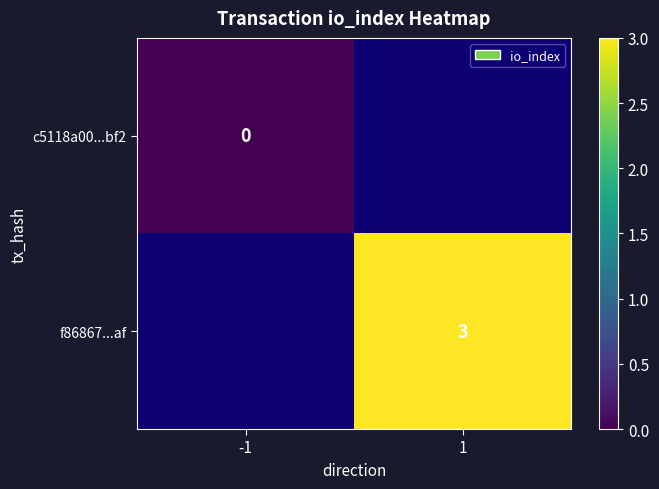

The value of f86867...af at 1 is 1. True or false?

False